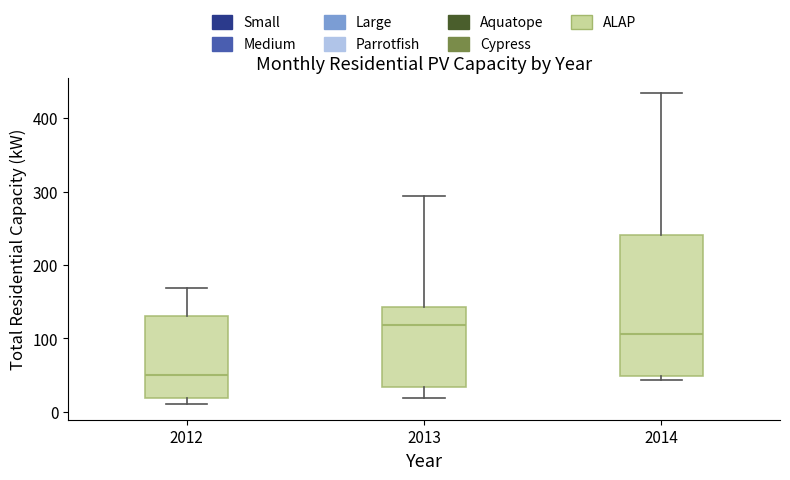

Which box has the lowest median line?

2012